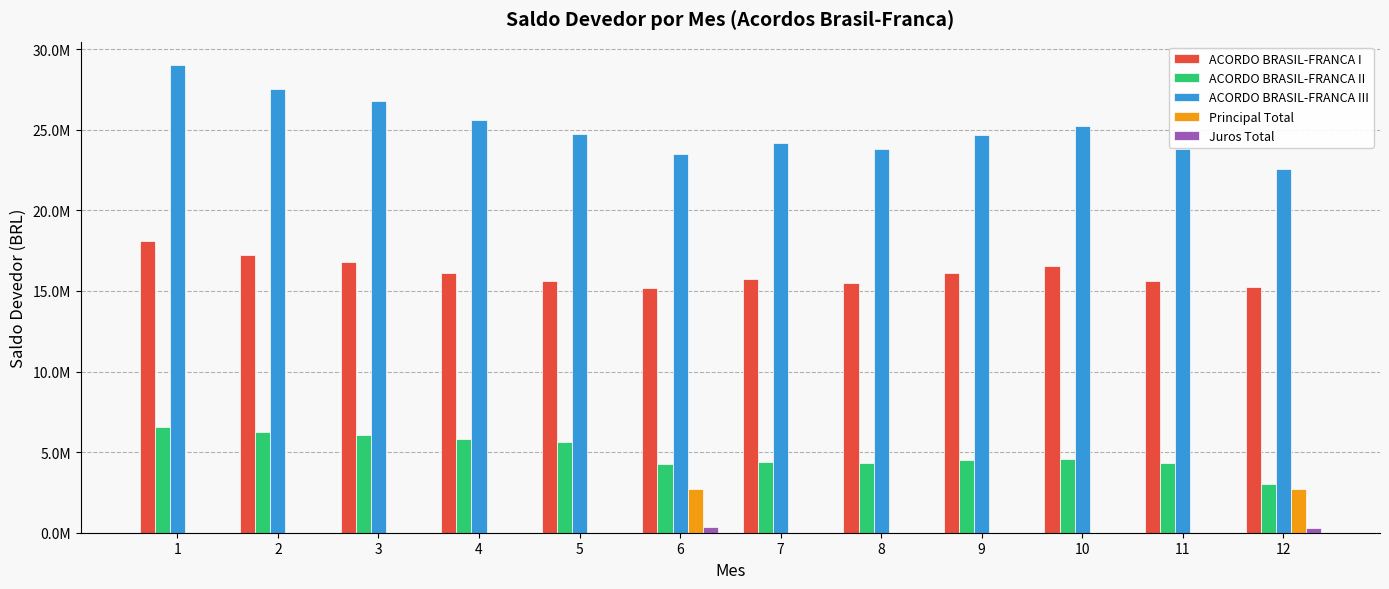

Does the chart contain stacked bars?

No